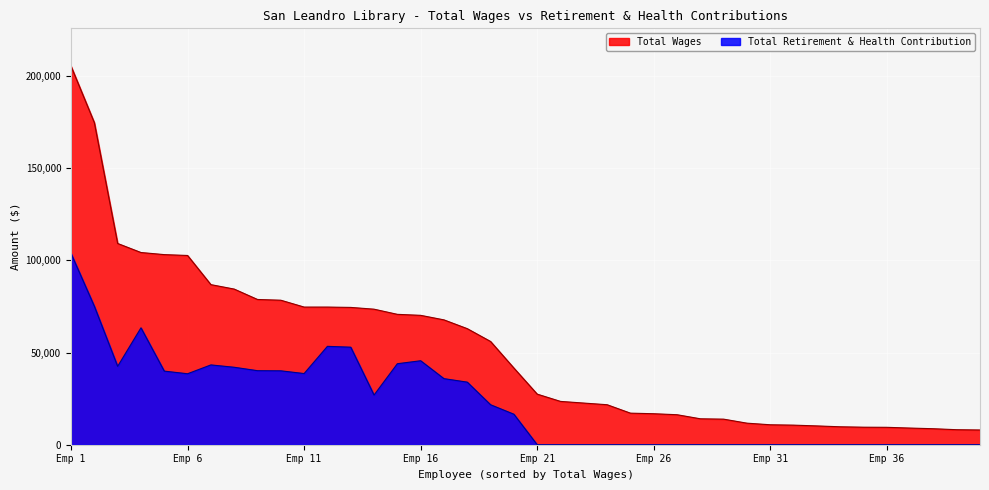

True or false: Total Wages and Total Retirement & Health Contribution intersect in this chart.

False